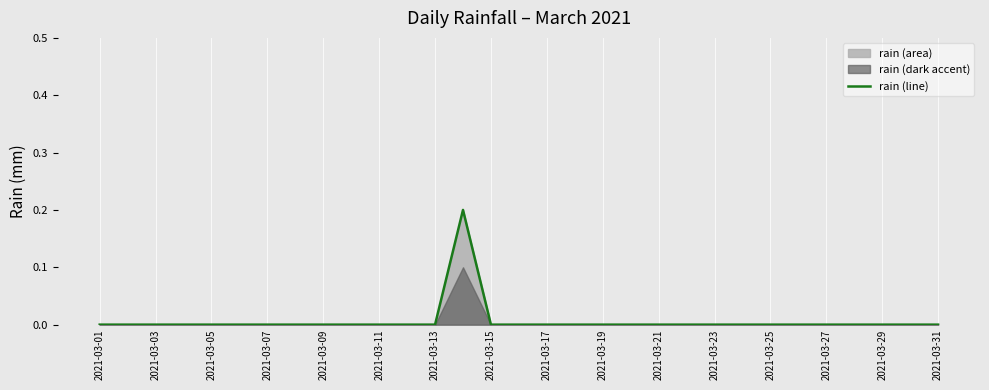

The value of rain (line) at 2021-03-19 is 0.1. True or false?

False